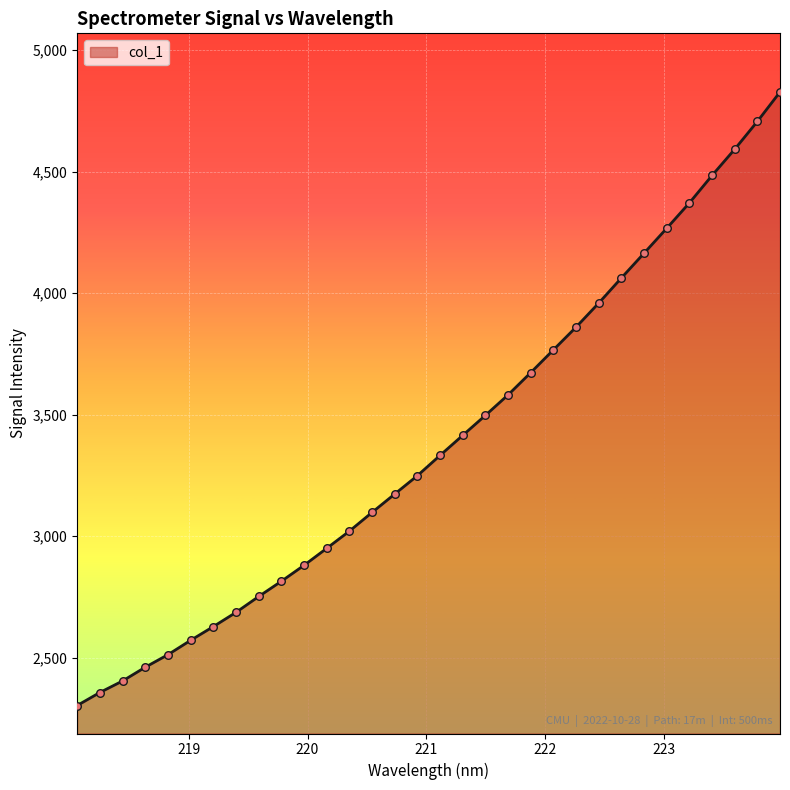

What is the smallest value displayed?

2303.8